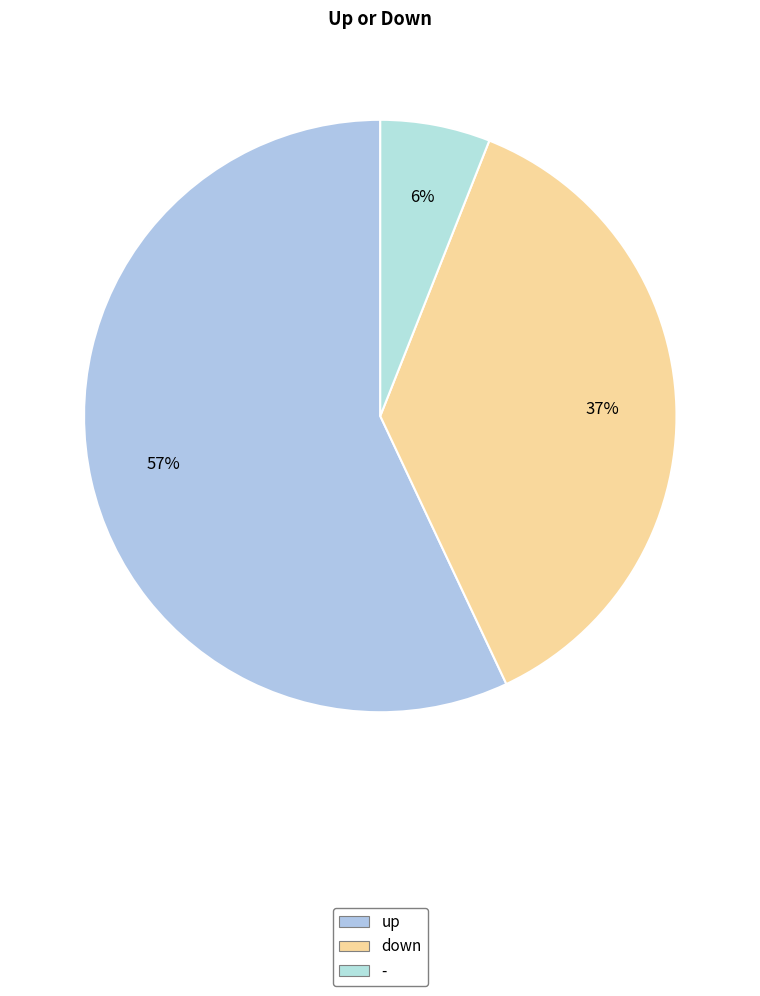

True or false: down accounts for 37% of the total.

True